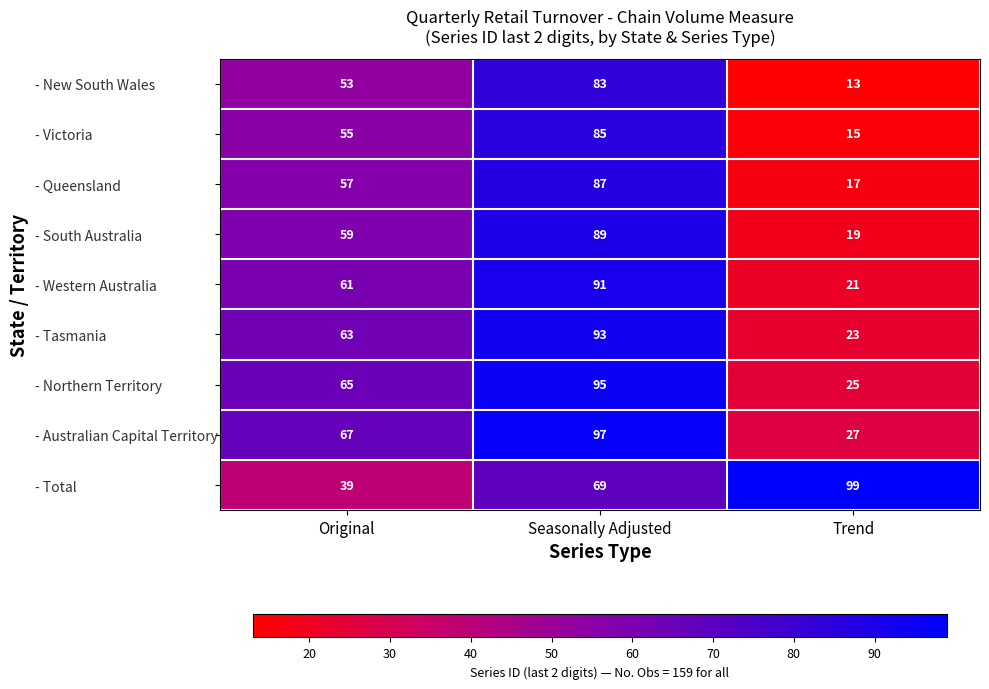

What is the spread (max minus min) of values at Original?

28